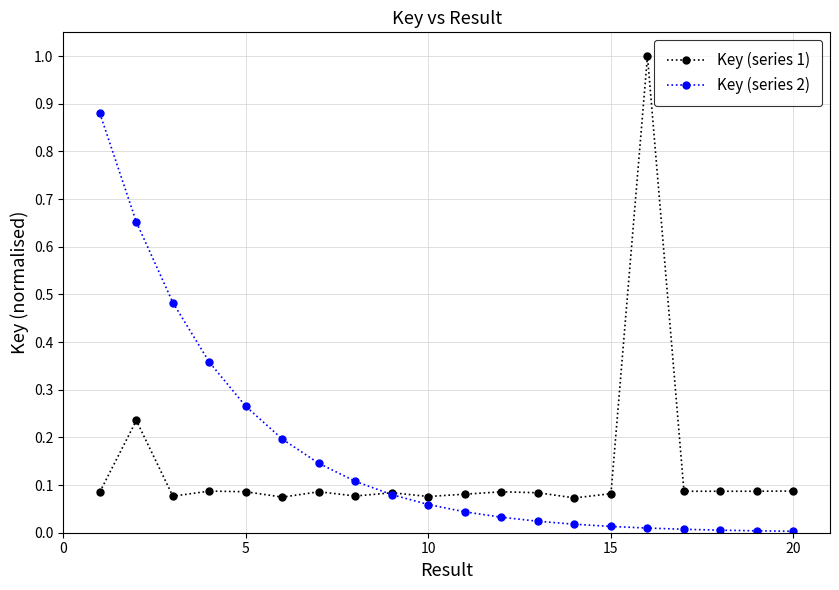

Which series has the widest spread of values?

Key (series 1)